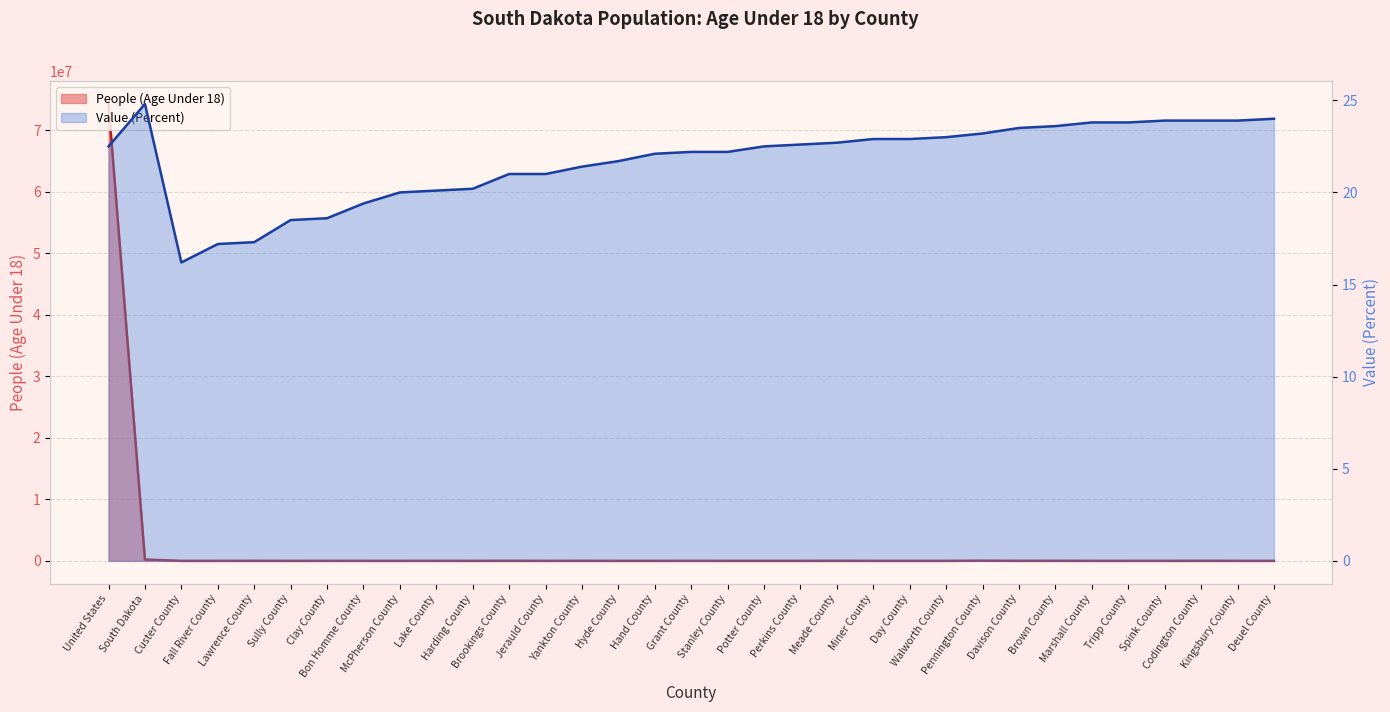

What is the highest value of the Value (Percent) series?

24.8